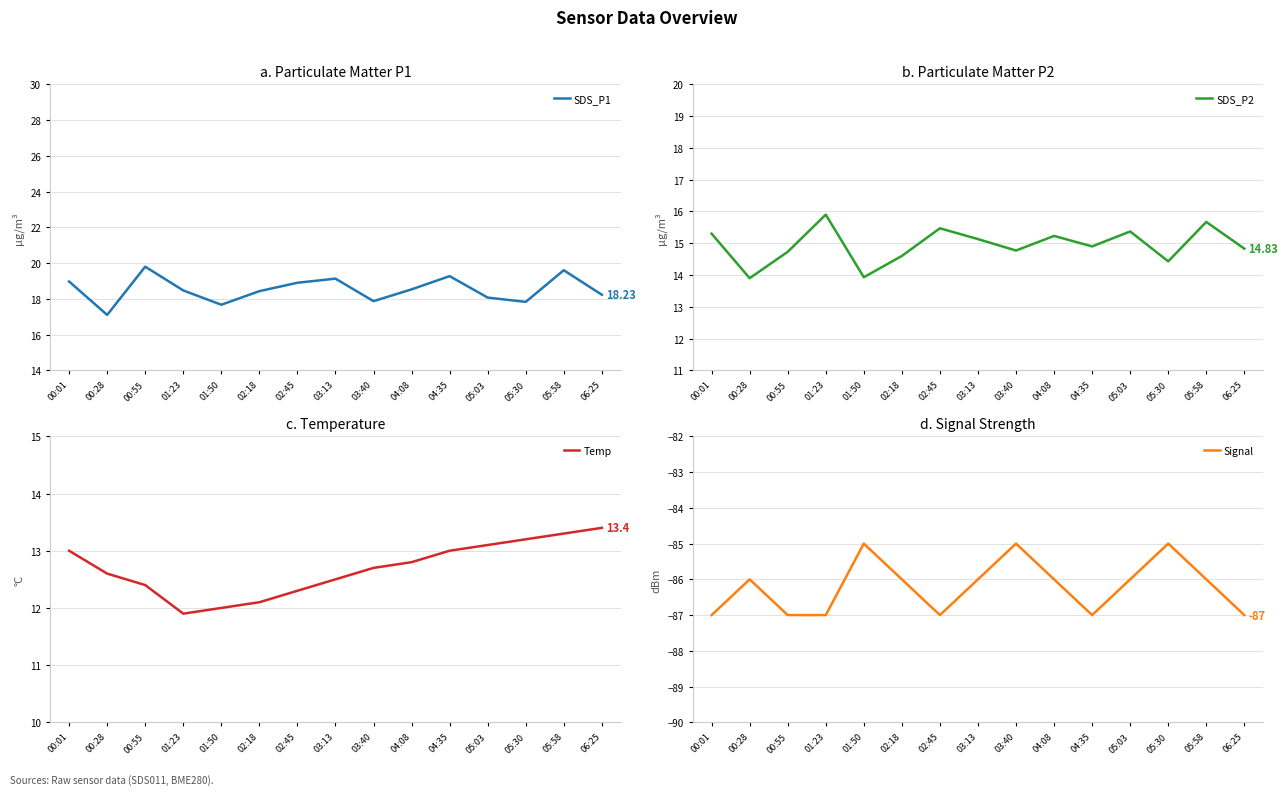

List the labels in order of SDS_P1 value, largest first.

00:55, 05:58, 04:35, 03:13, 00:01, 02:45, 04:08, 01:23, 02:18, 06:25, 05:03, 03:40, 05:30, 01:50, 00:28